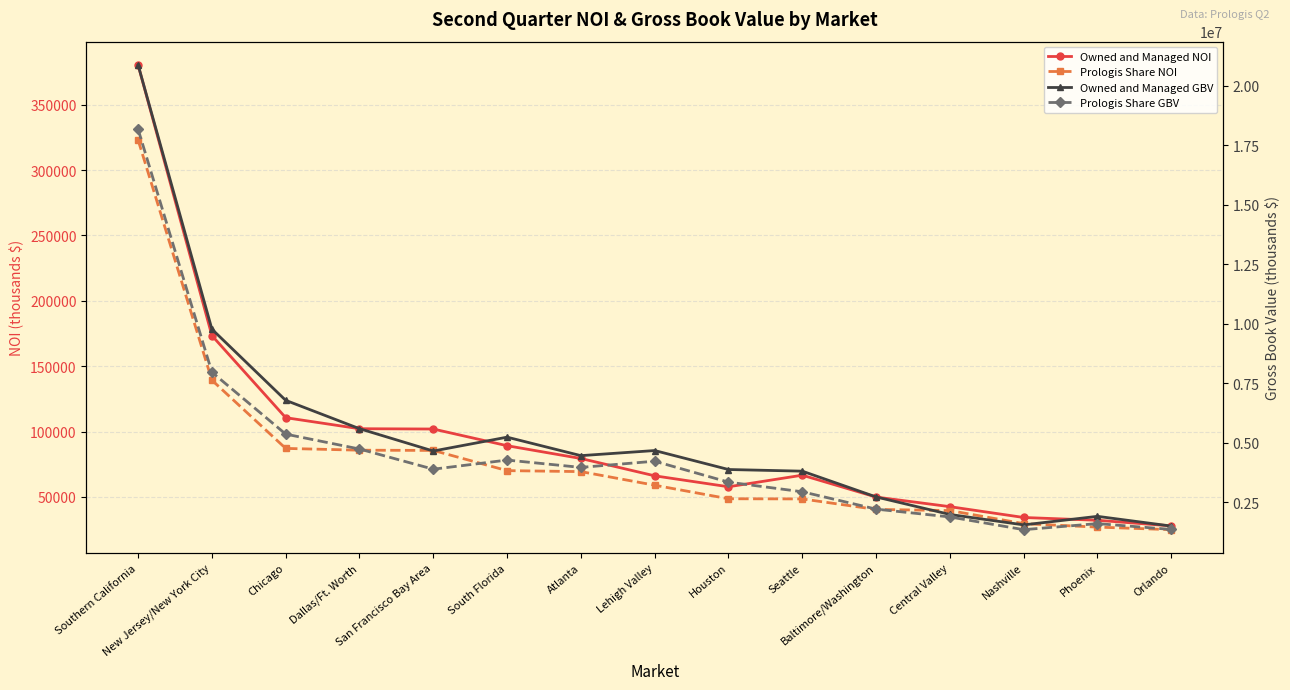

Where does the Prologis Share GBV series first go above 3894396?

Southern California